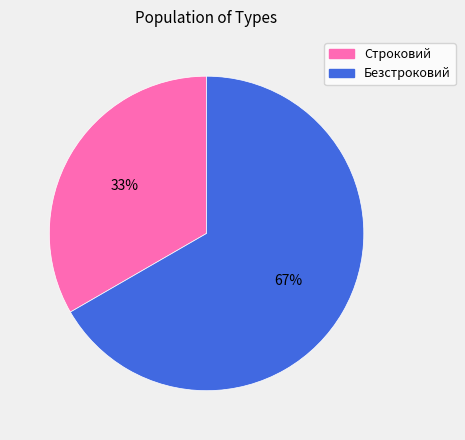

True or false: Строковий accounts for 43% of the total.

False